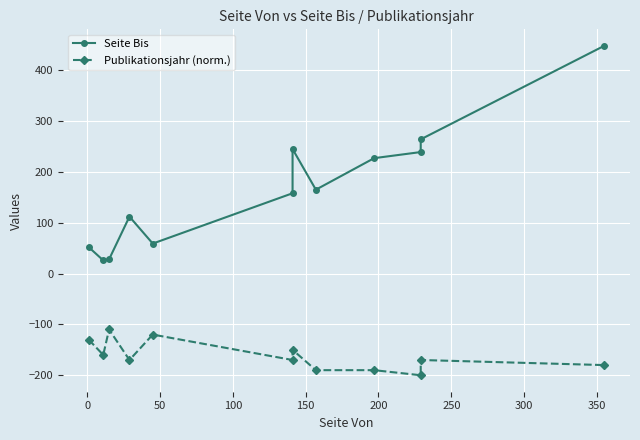

What is the total value across all series at 150?

-61